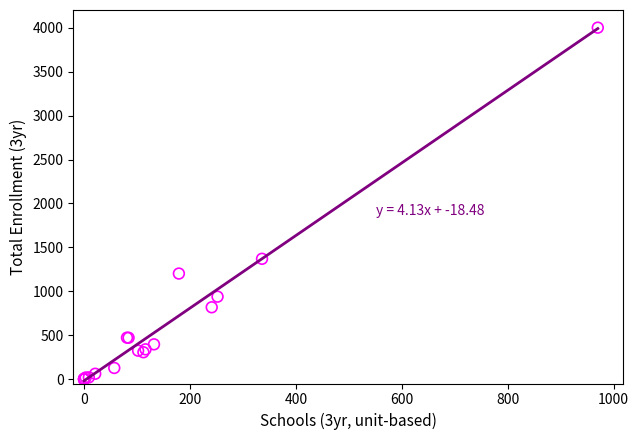

What Y value in the scatter plot is closest to 2001?

1370